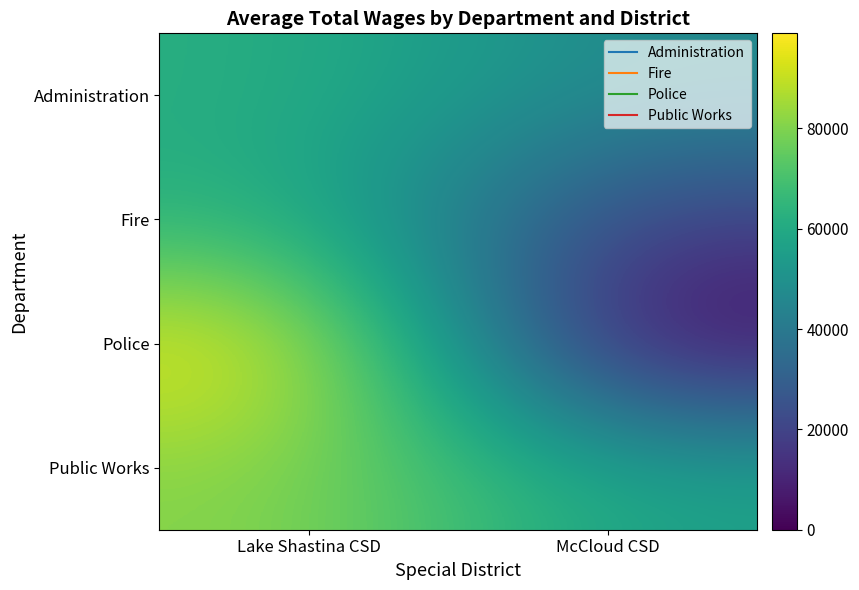

Which series has the largest total across all categories?

Public Works